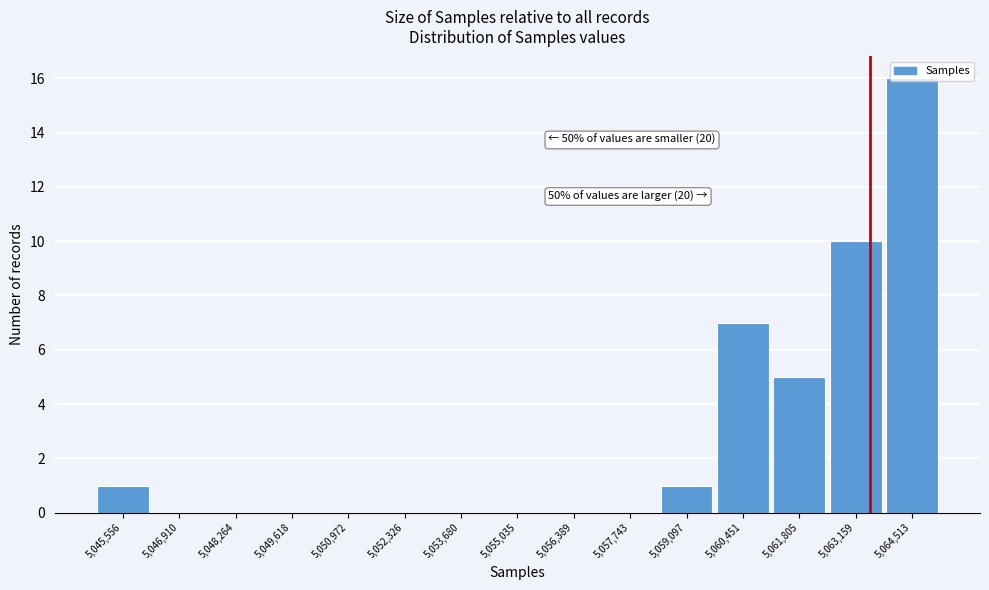

Which range on the x-axis has the tallest bar?

5063800 to 5065200